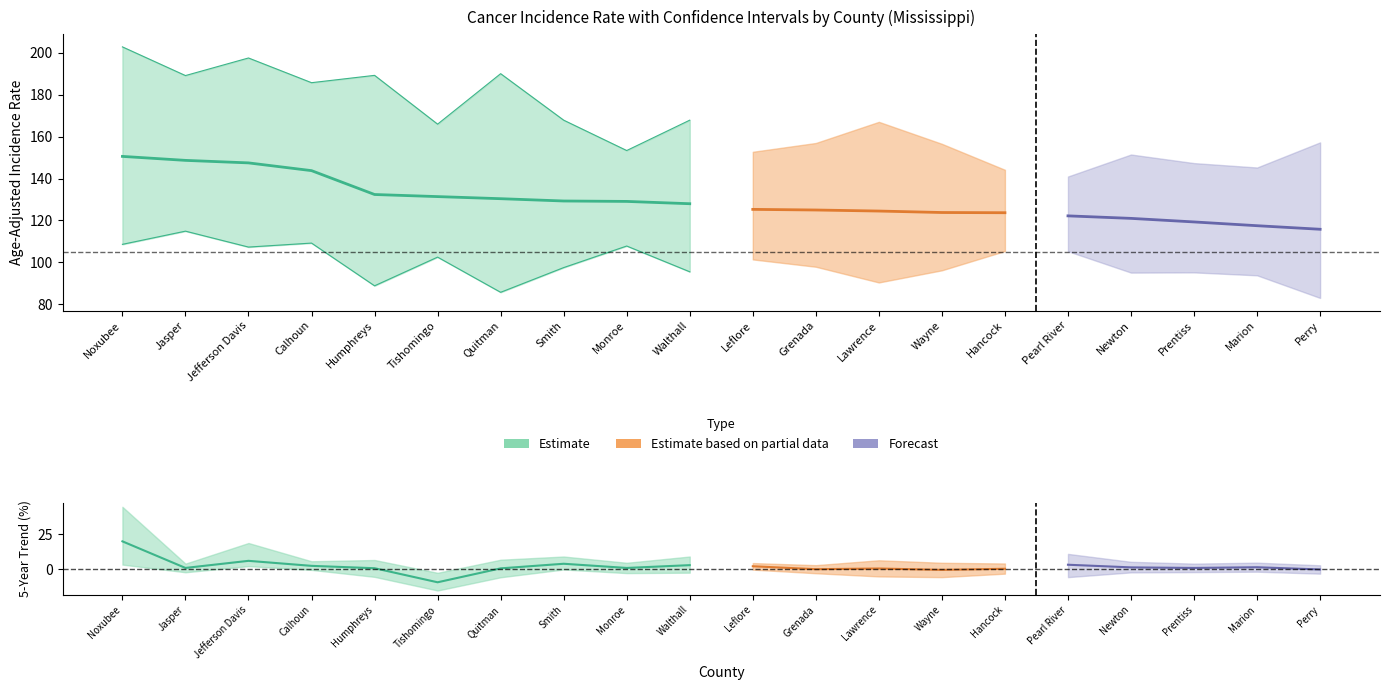

How many lines are shown in the chart?

6